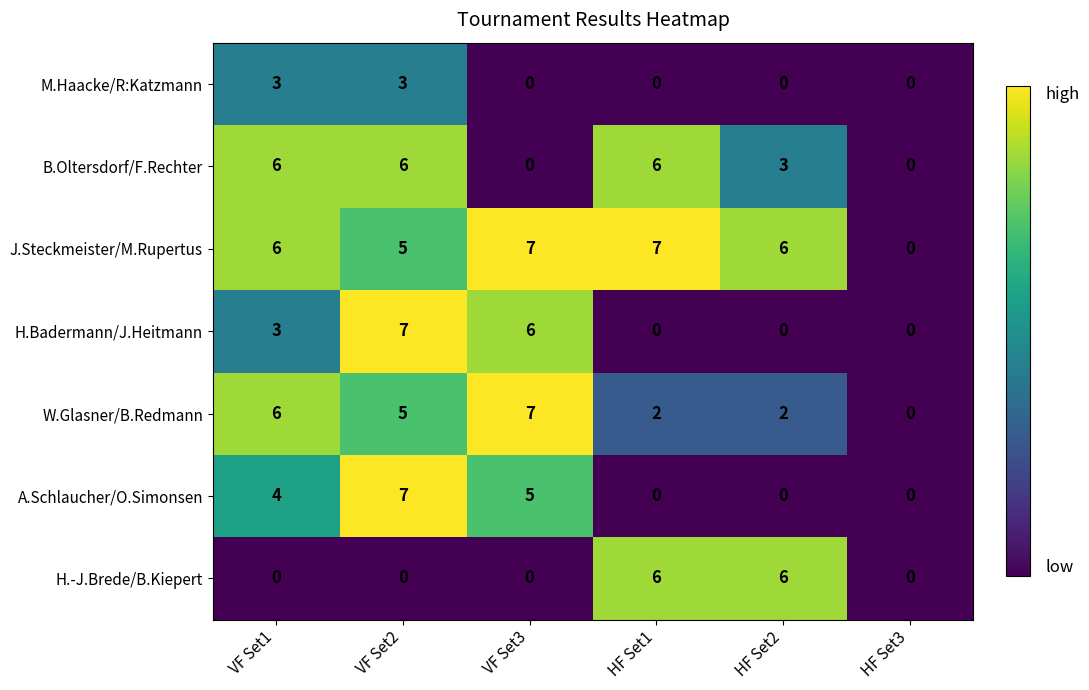

Count the W.Glasner/B.Redmann values in the range 2 to 6.

4